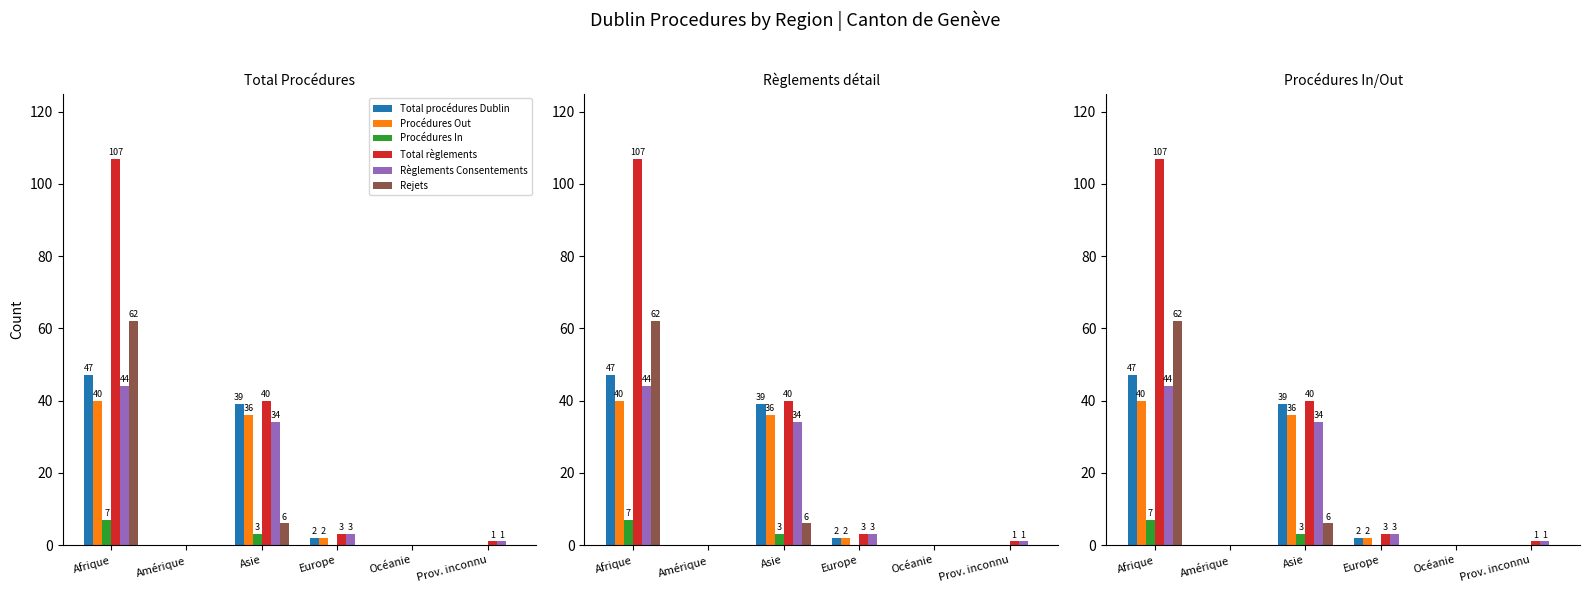

True or false: Procédures In has a value of -3 at Océanie.

False